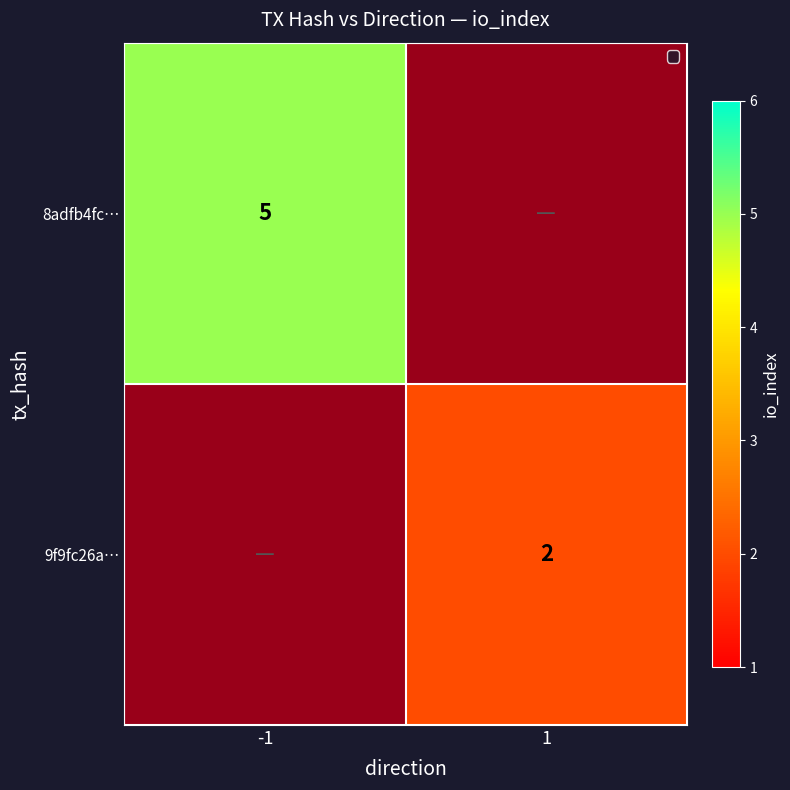

Which has a higher value, -1 or 1?

-1